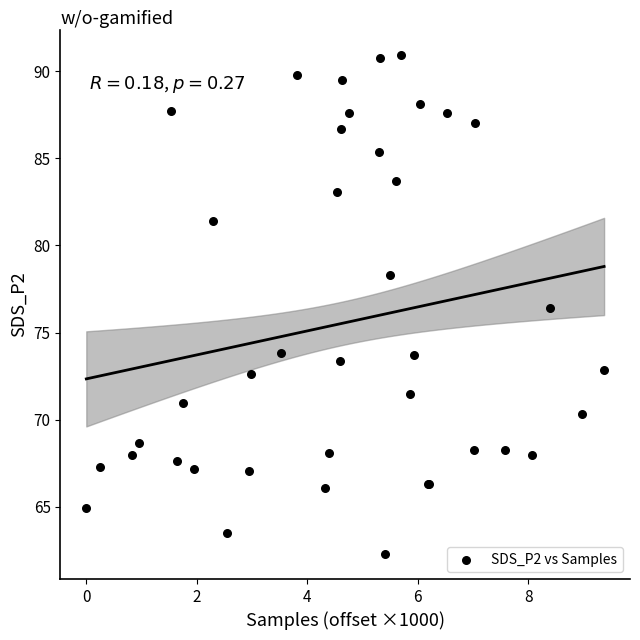

What Y value in the scatter plot is closest to 76?

76.4